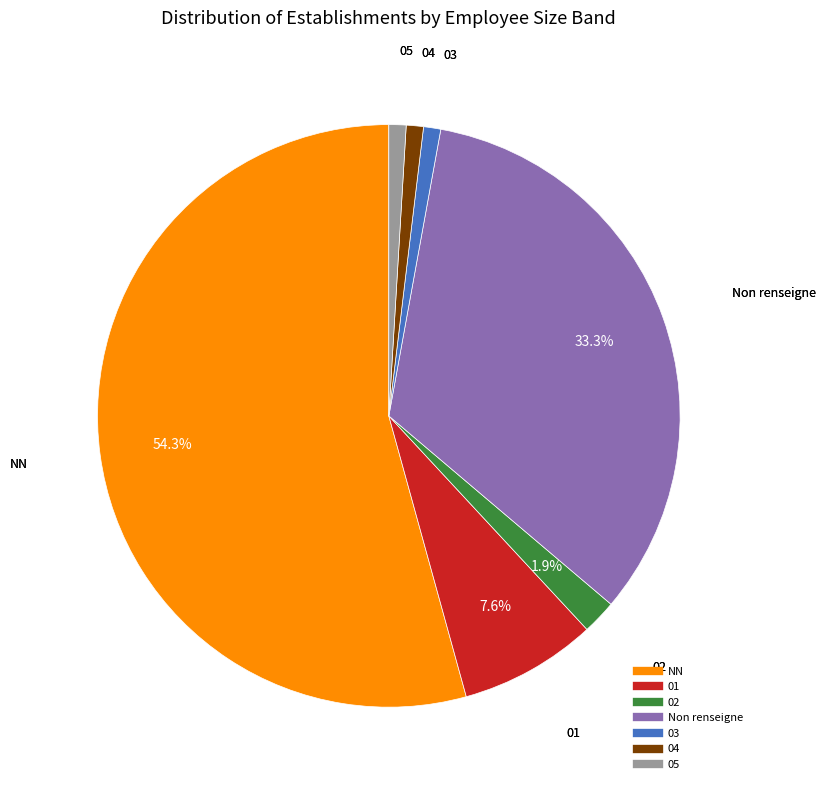

To the nearest percent, what is the difference between the largest and smallest slice percentages?

53%